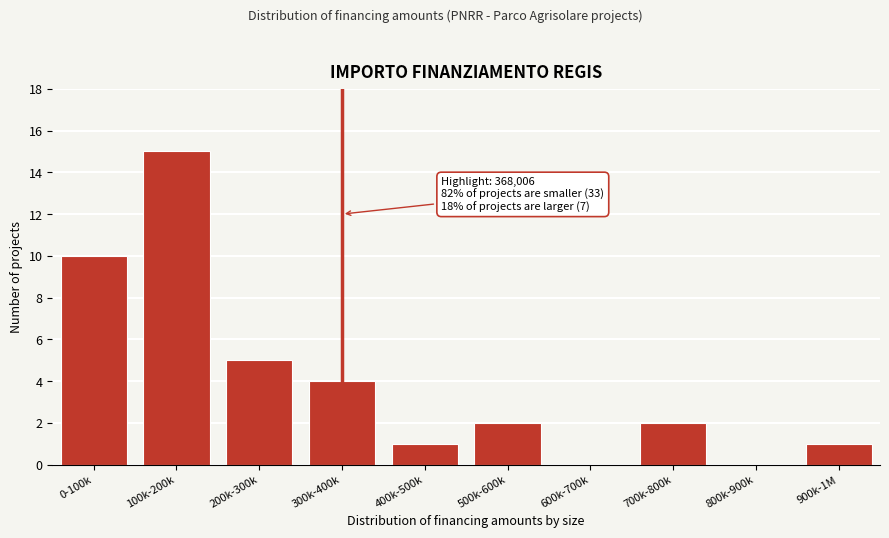

Reading left to right, list all the values displayed in this chart.

0-100k=10	100k-200k=15	200k-300k=5	300k-400k=4	400k-500k=1	500k-600k=2	600k-700k=0	700k-800k=2	800k-900k=0	900k-1M=1